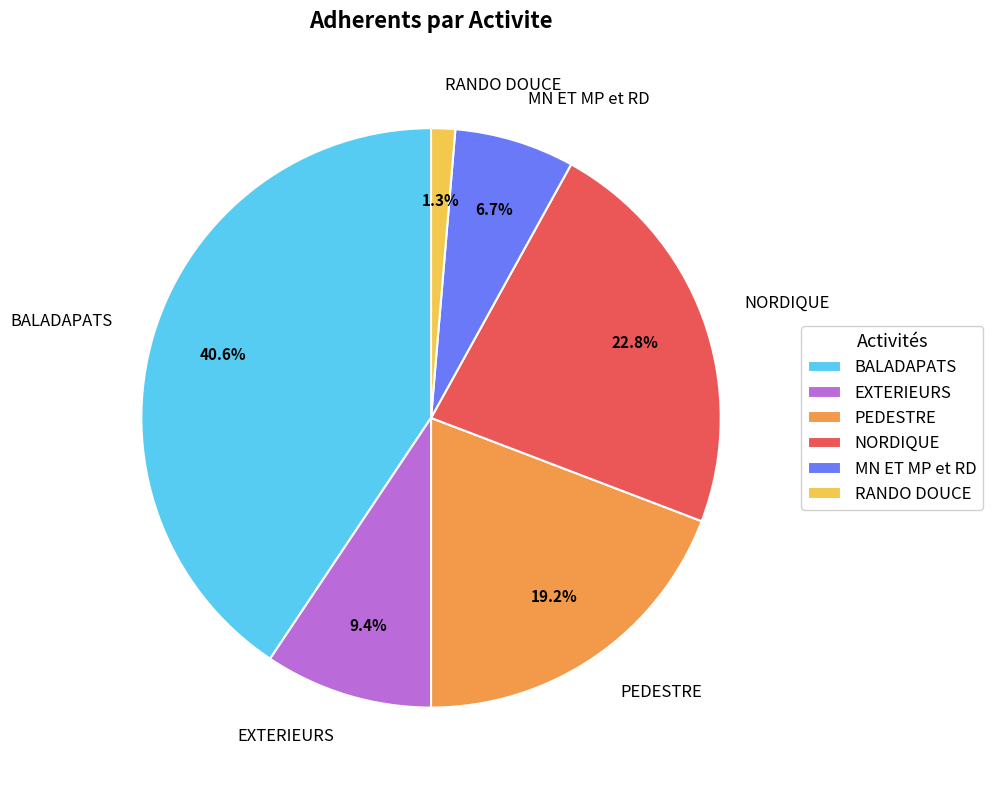

To the nearest percent, what is the average slice percentage?

17%